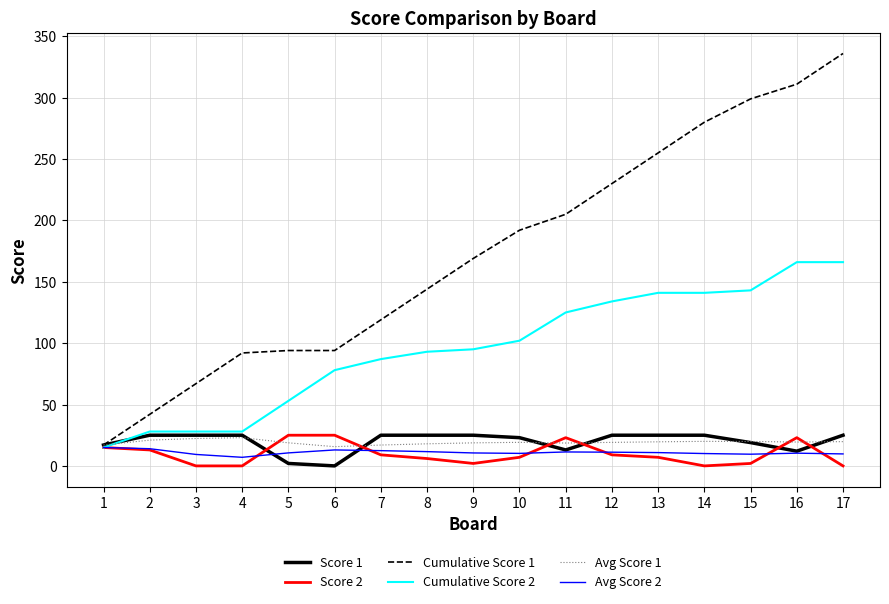

At 5, list the series in order from smallest to largest.

Score 1, Avg Score 2, Avg Score 1, Score 2, Cumulative Score 2, Cumulative Score 1